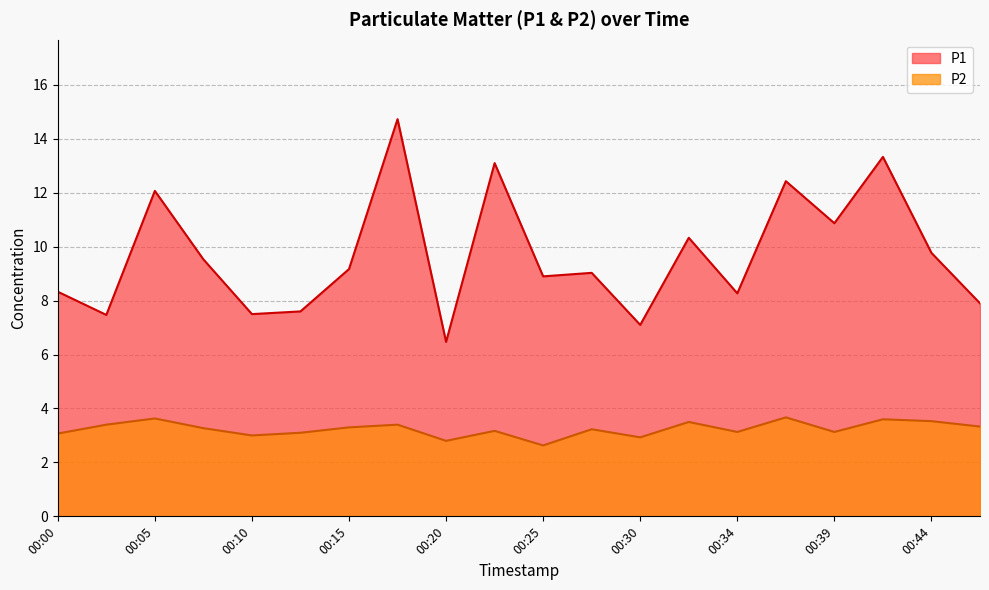

How many lines are shown in the chart?

2